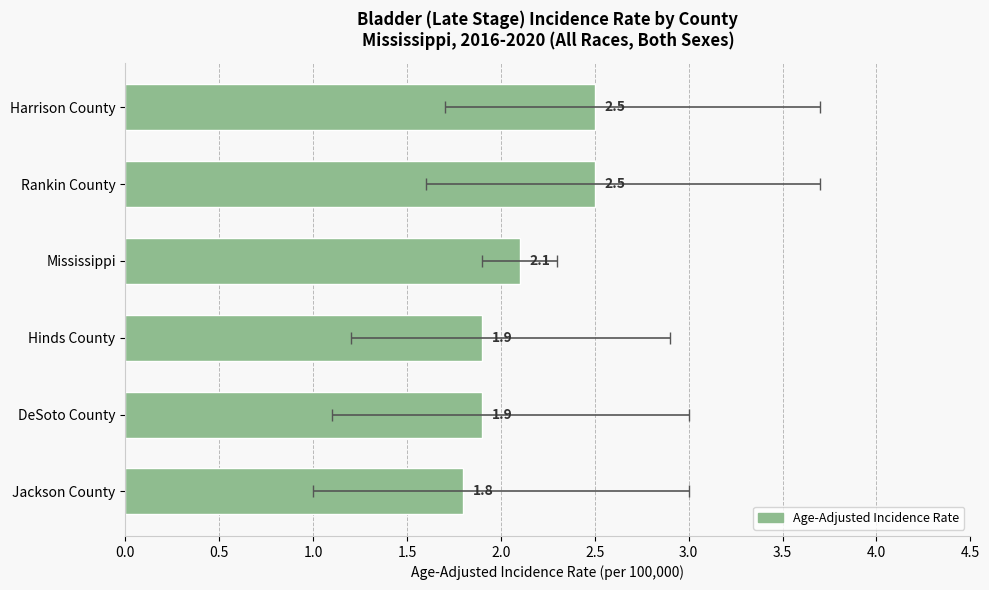

How many data points are above 2?

3